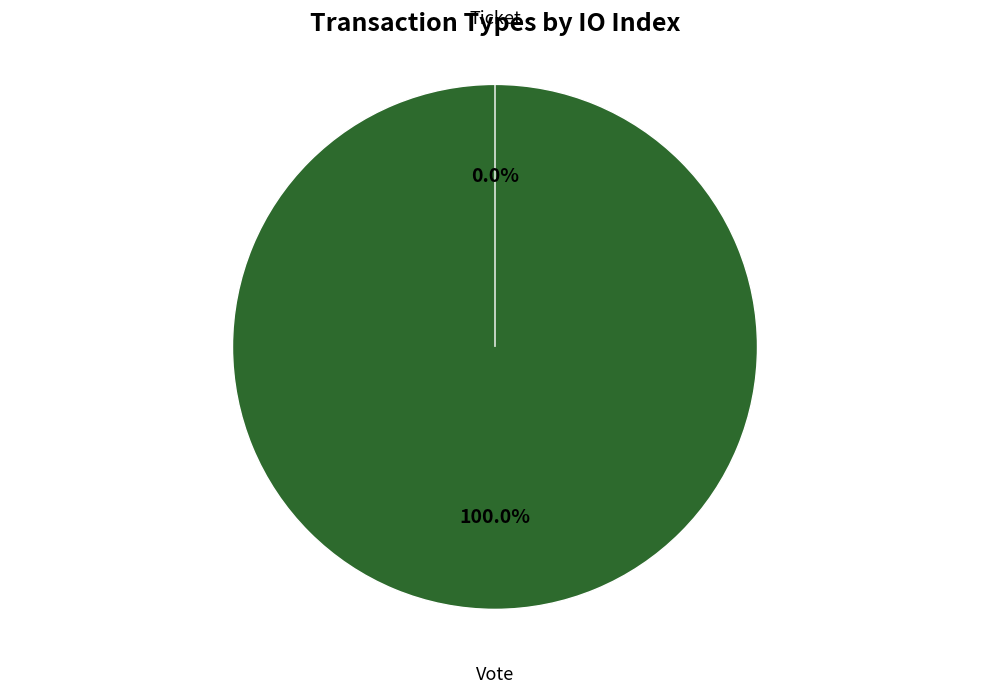

What is the change in value from Vote to Ticket?

-1